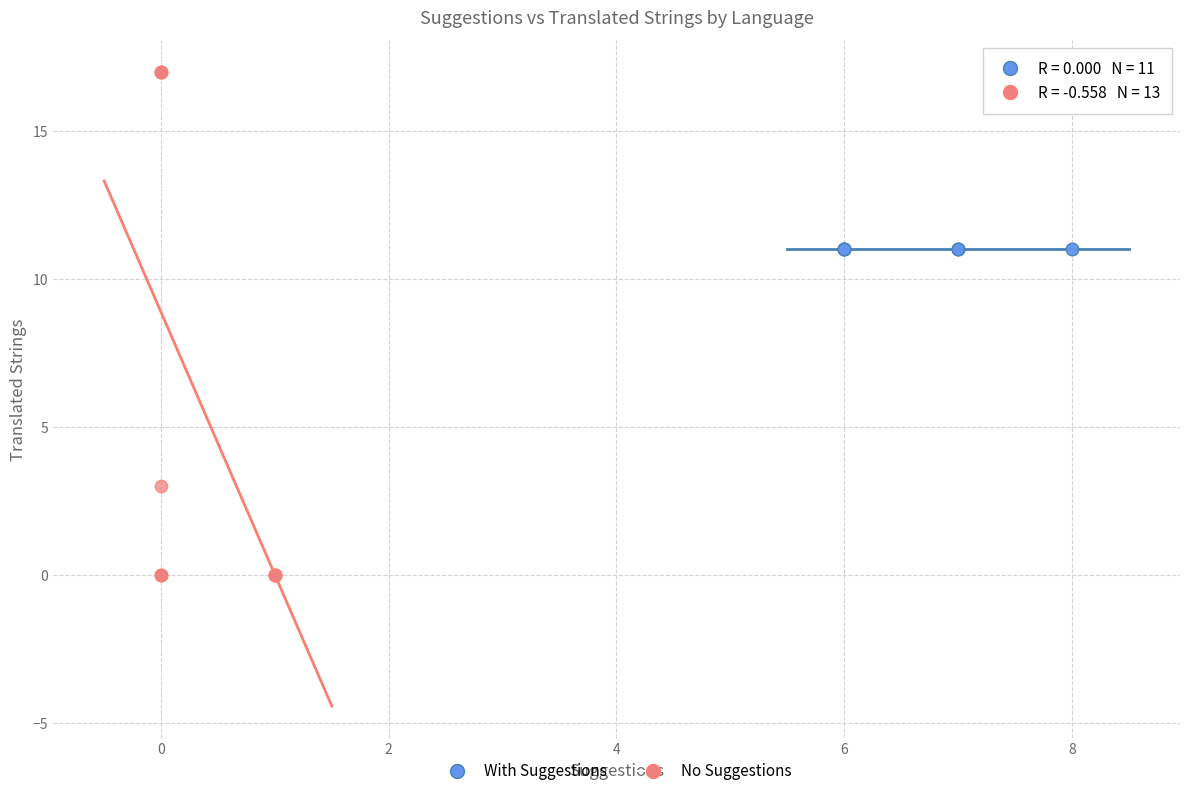

Which series contains the highest Y value?

No Suggestions